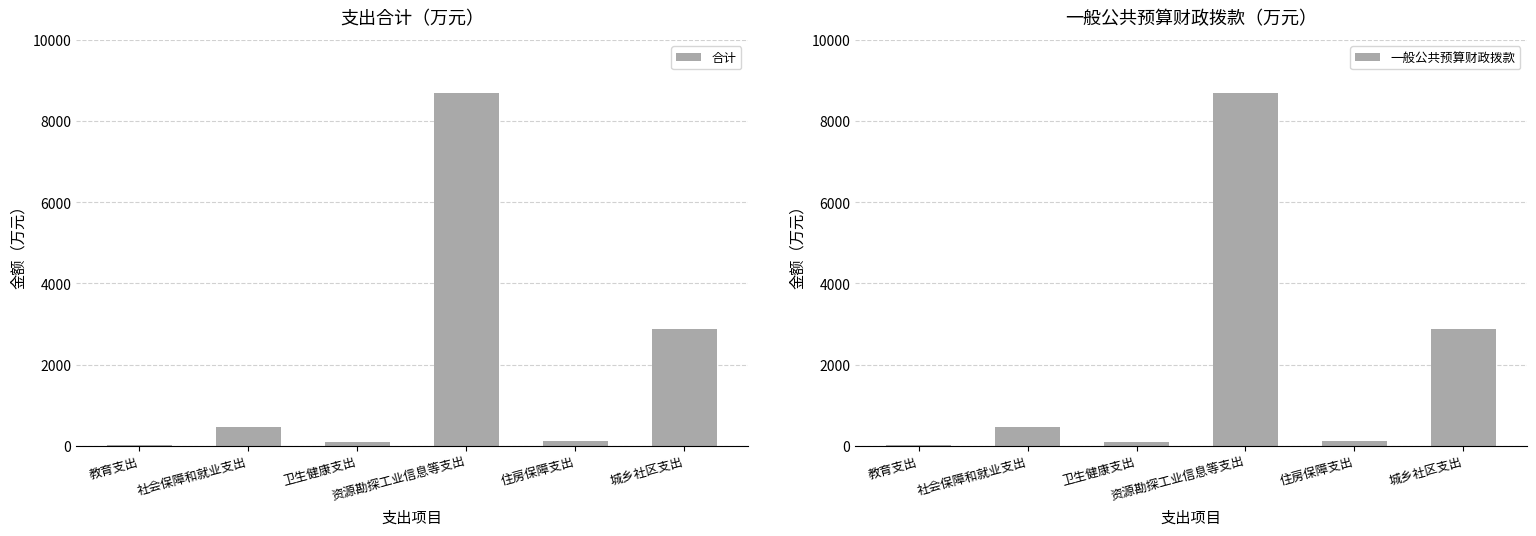

Is it true that 合计 equals 454.5 at 社会保障和就业支出?

True